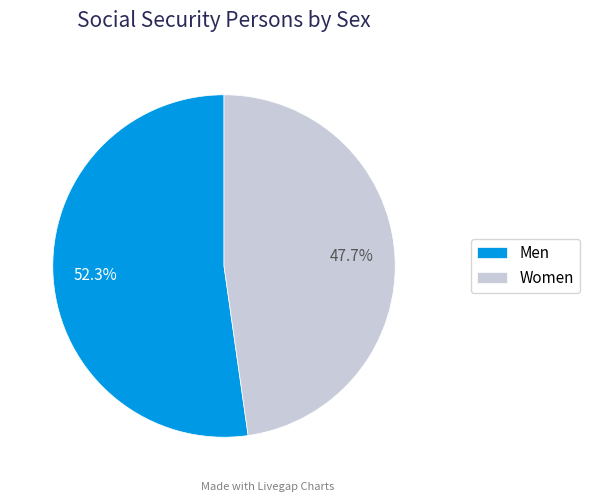

Between Men and Women, which is larger?

Men